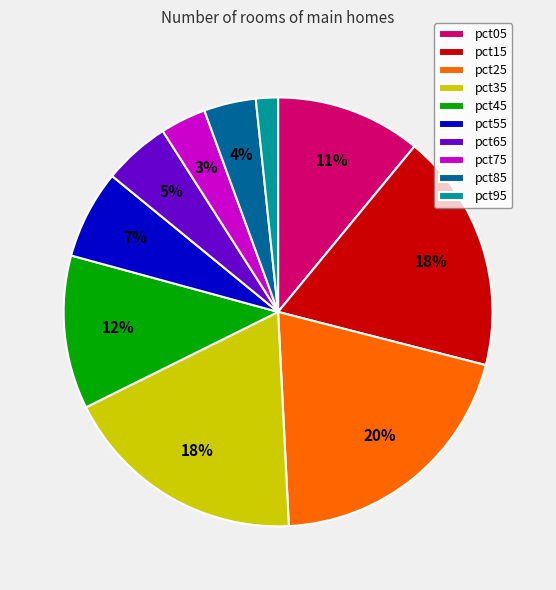

To the nearest percent, what is the combined percentage of pct55 and pct35?

25%